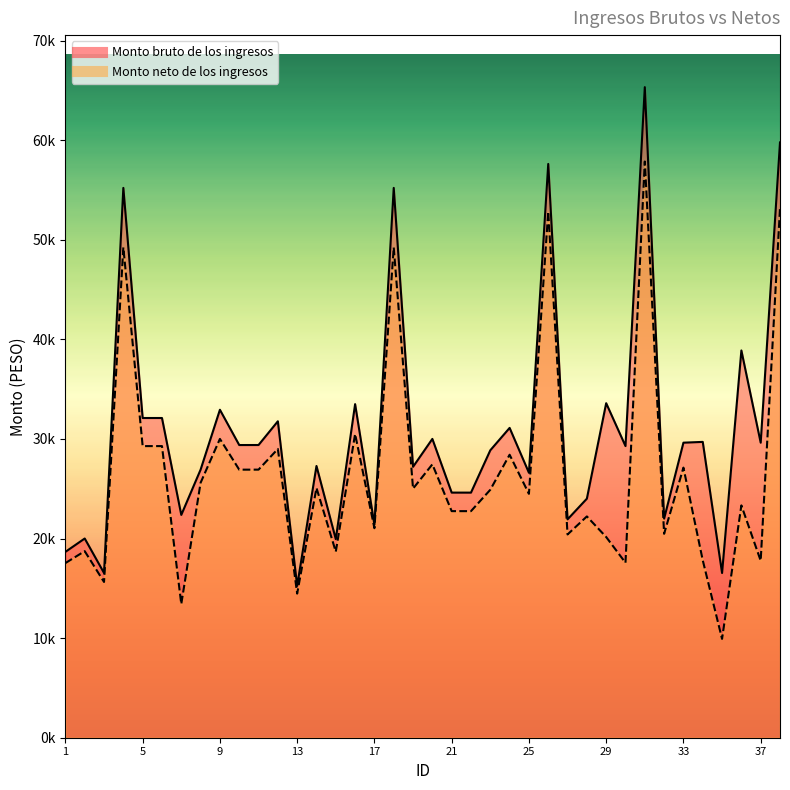

Is the value of Monto neto de los ingresos at 28 greater than the value of Monto bruto de los ingresos at 20?

No